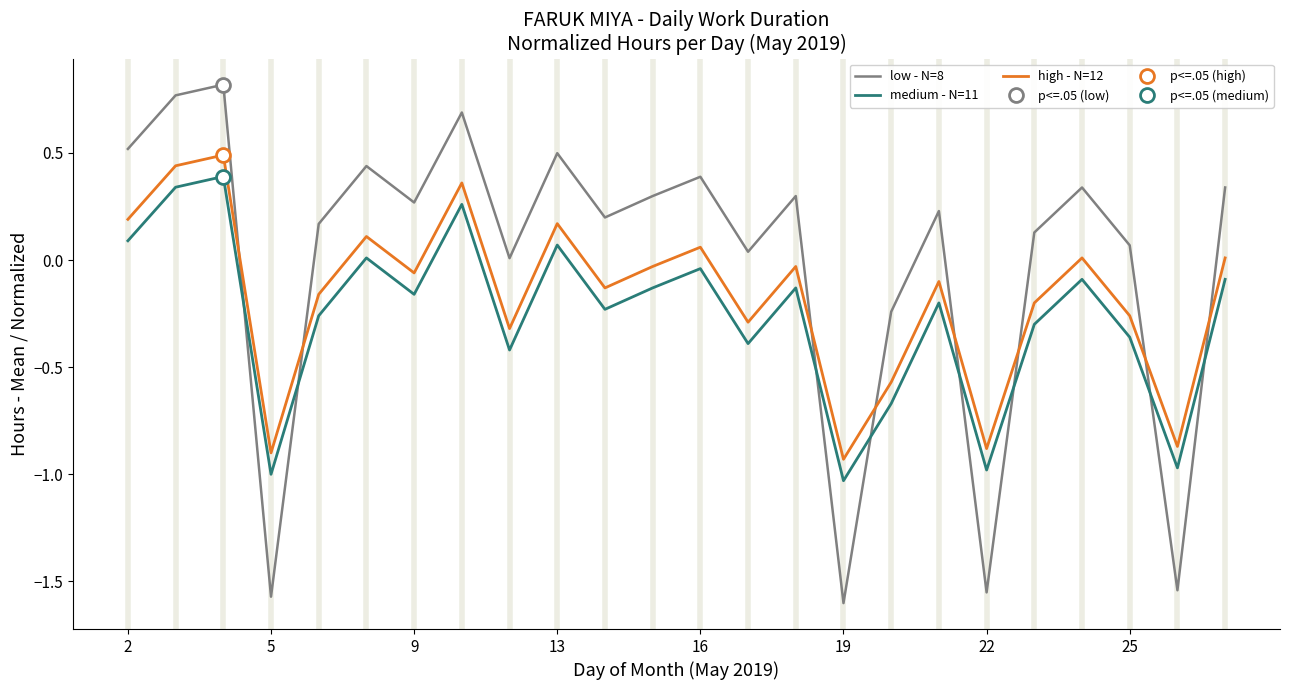

What is the greatest value displayed?

0.8